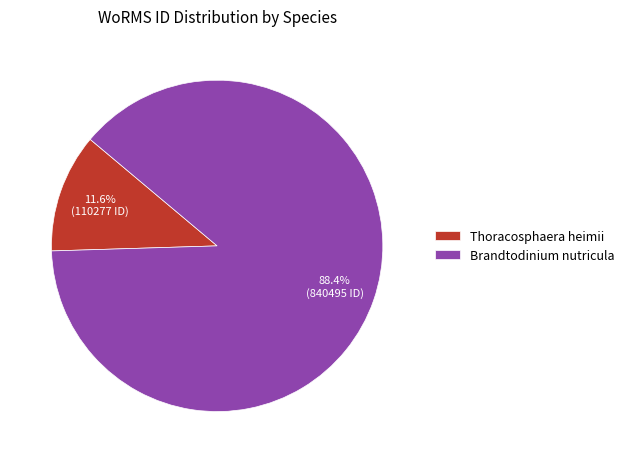

Which category accounts for the majority?

Brandtodinium nutricula